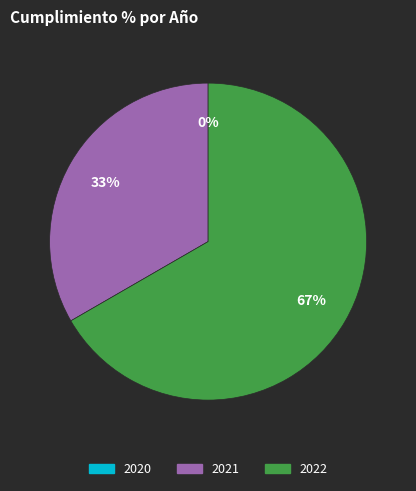

To the nearest percent, what is the difference between the 2022 and 2020 slice percentages?

67%